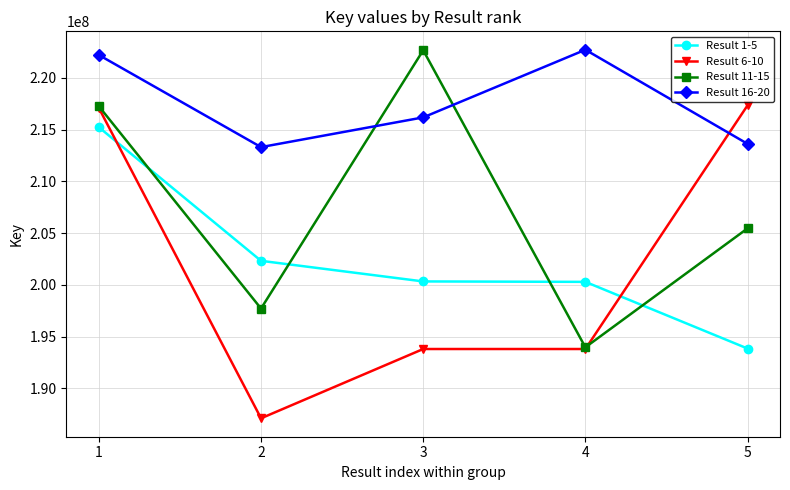

True or false: Result 1-5 has a value of 262289011 at 2.

False